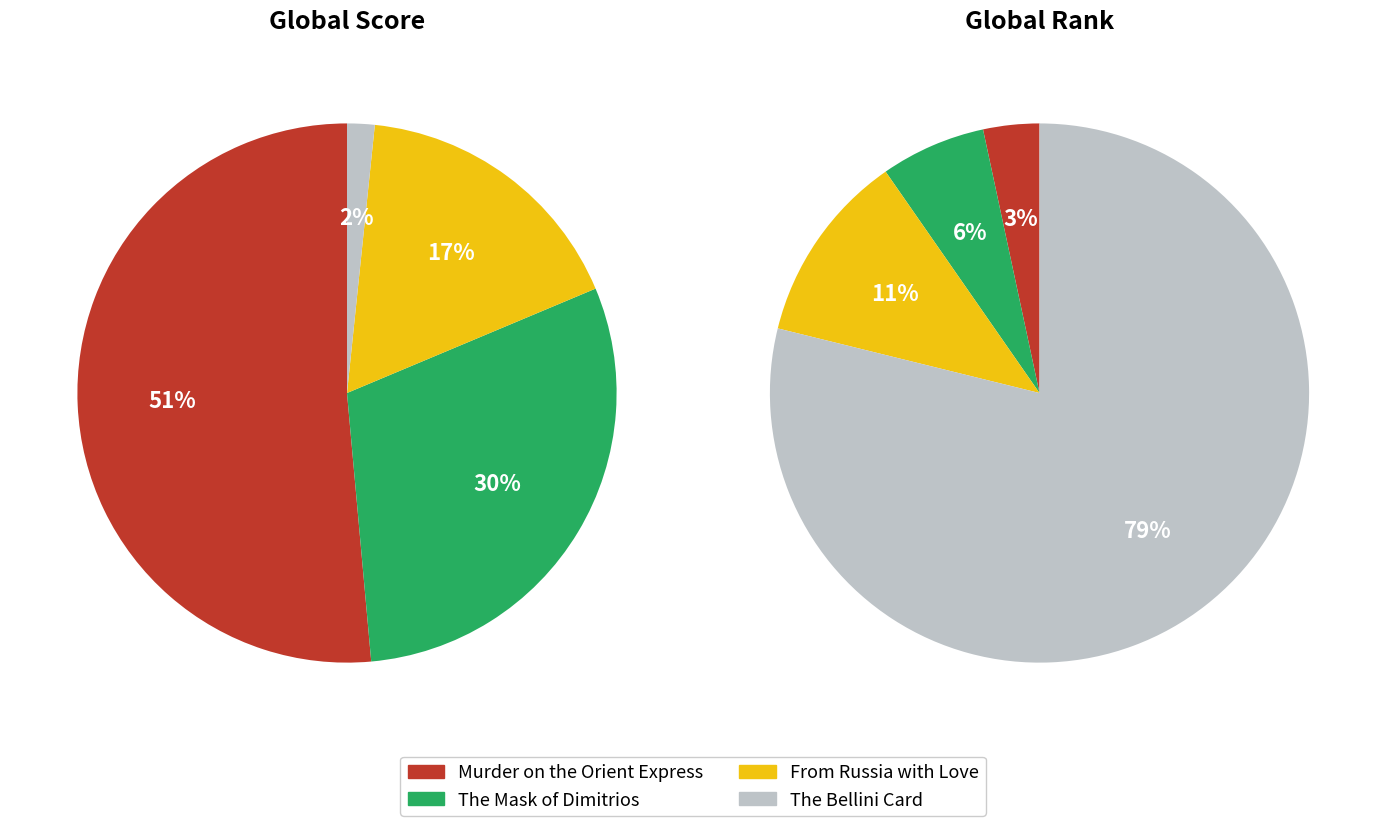

Combined, what portion of the pie is 3 and 2?

18.7%